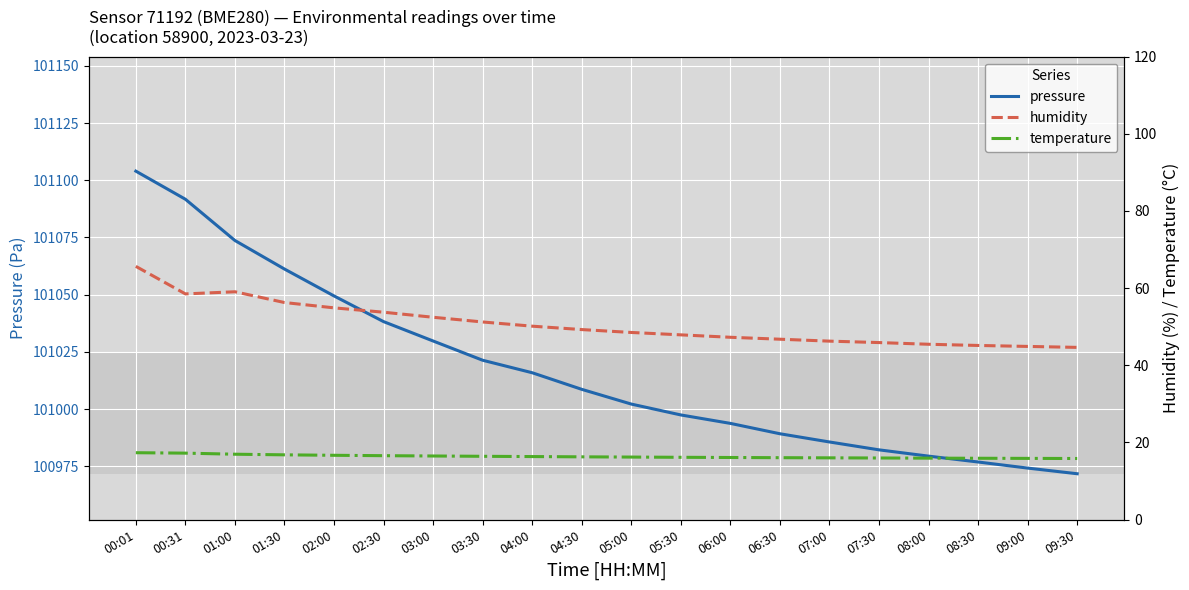

True or false: humidity has a value of 47.9 at 05:30.

True